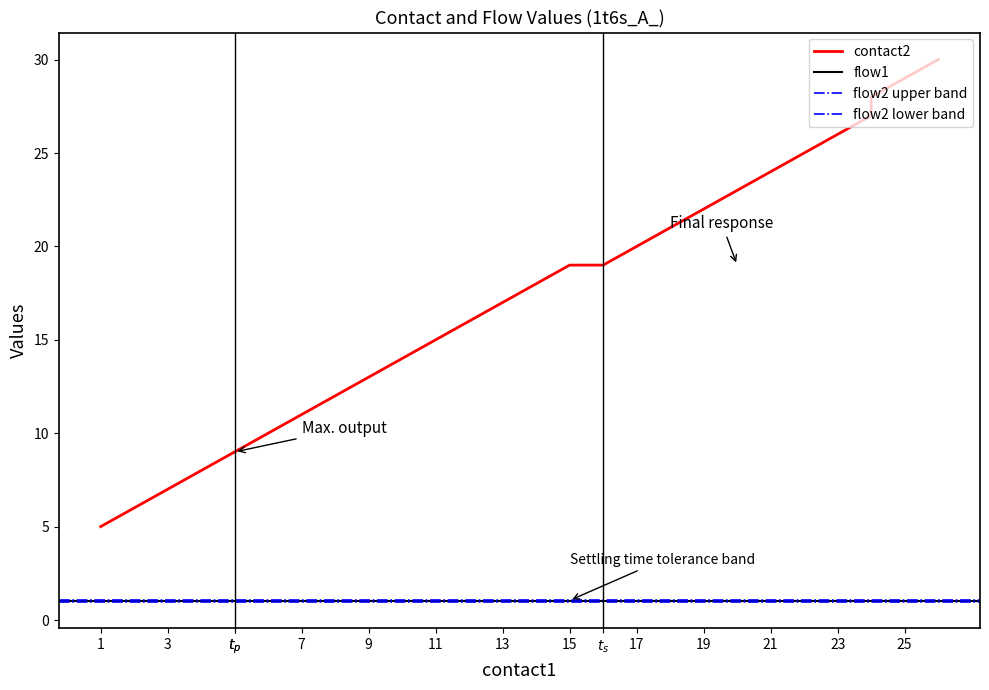

True or false: flow2 has a value of 1 at 24.

False